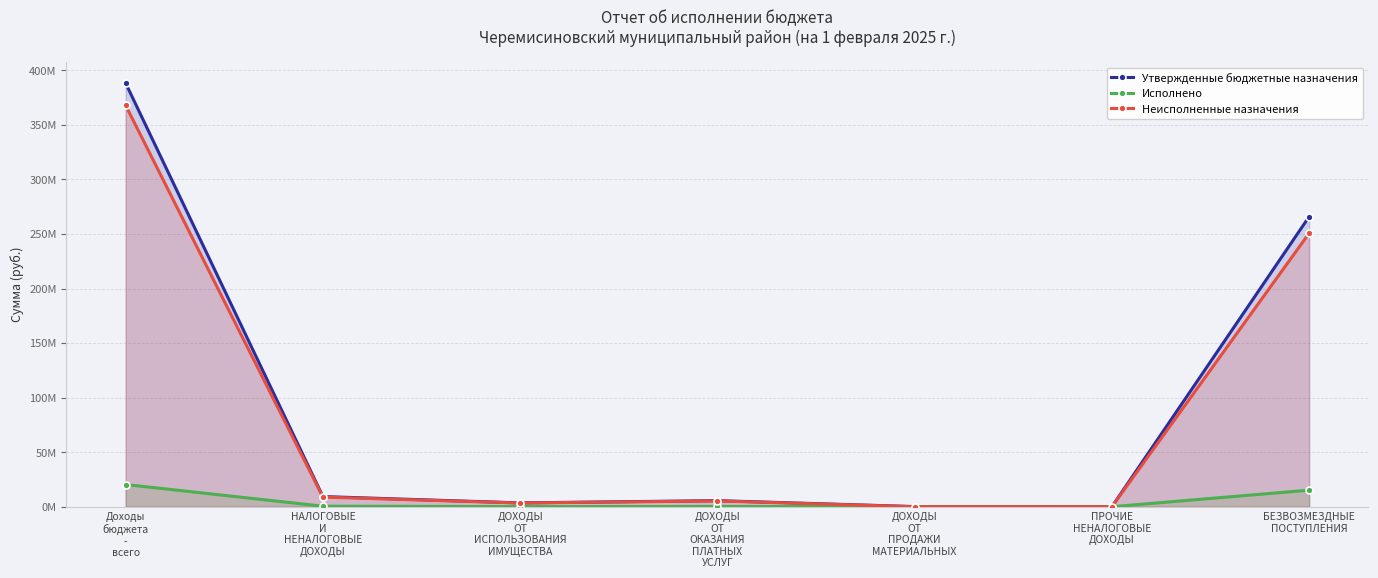

At which label does Неисполненные назначения reach its minimum?

ДОХОДЫ
ОТ
ПРОДАЖИ
МАТЕРИАЛЬНЫХ